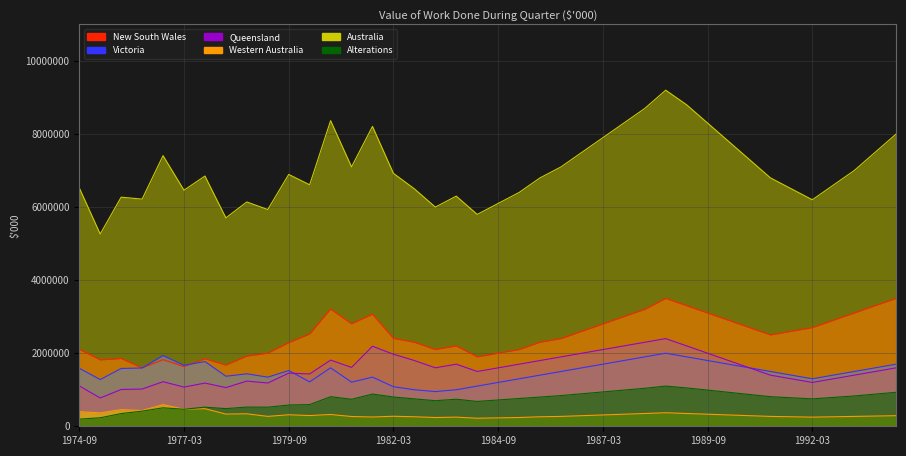

True or false: New South Wales and Alterations intersect in this chart.

False